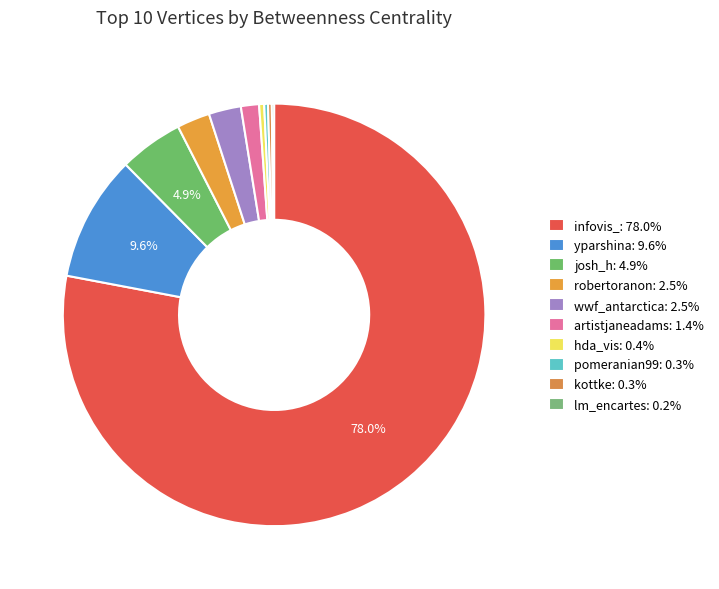

Does infovis_ represent more than half of the total?

Yes